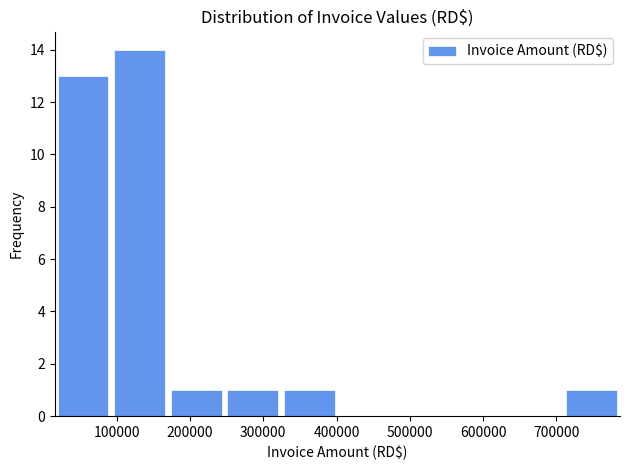

Over which range of the x-axis is the bar tallest?

90000 to 170000